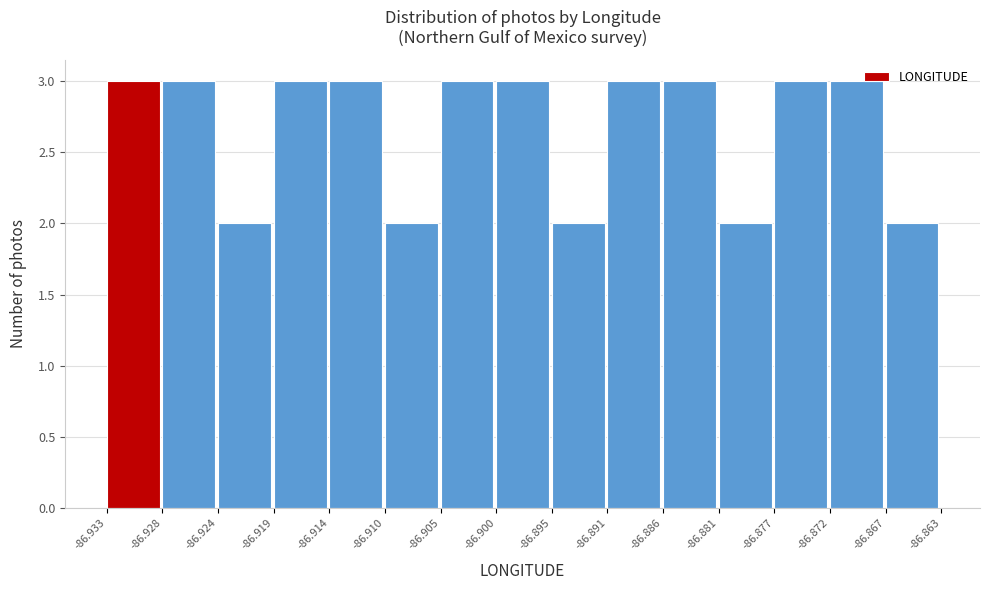

Reading left to right, transcribe this chart: for each bar, give the range it covers on the x-axis and its height. The values are not printed on the chart, so give them approximately, as read against the axis.

-86.933 to -86.928: 3
-86.928 to -86.924: 3
-86.924 to -86.919: 2
-86.919 to -86.914: 3
-86.914 to -86.910: 3
-86.910 to -86.905: 2
-86.905 to -86.900: 3
-86.900 to -86.895: 3
-86.895 to -86.891: 2
-86.891 to -86.886: 3
-86.886 to -86.881: 3
-86.881 to -86.877: 2
-86.877 to -86.872: 3
-86.872 to -86.867: 3
-86.867 to -86.863: 2